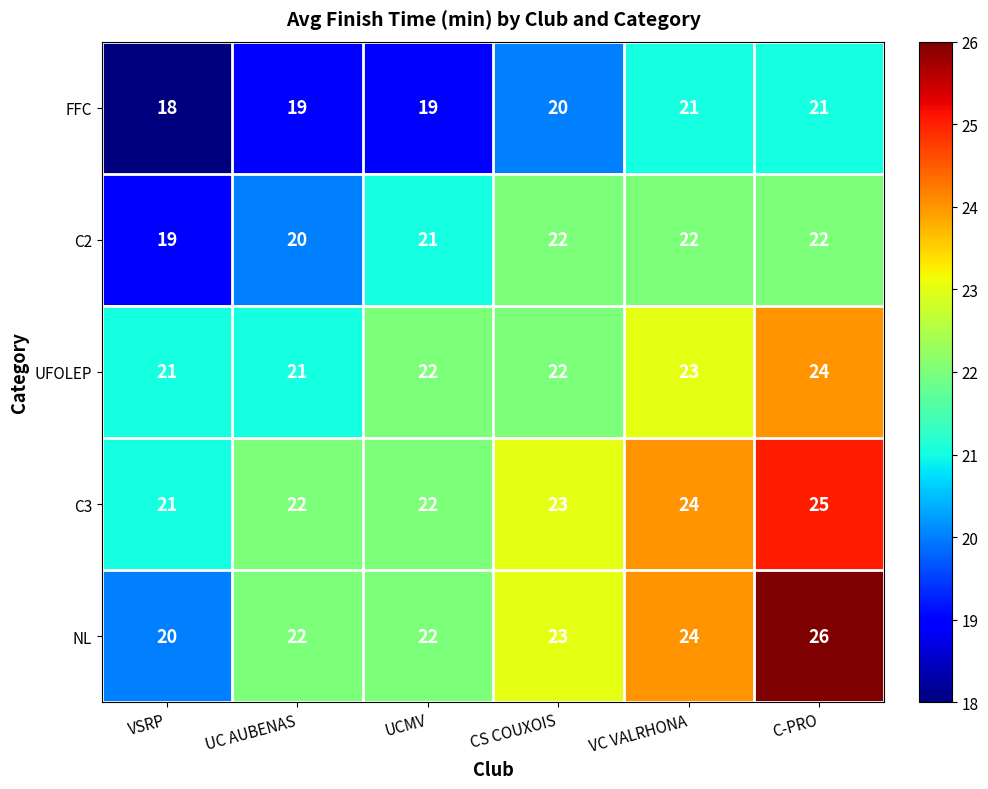

What is the average value of the NL series?

23